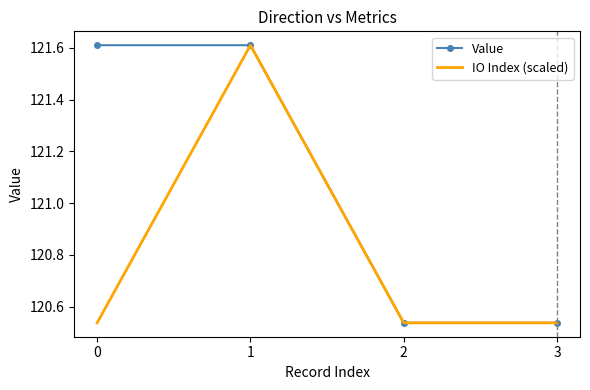

How many series are shown in this chart?

2